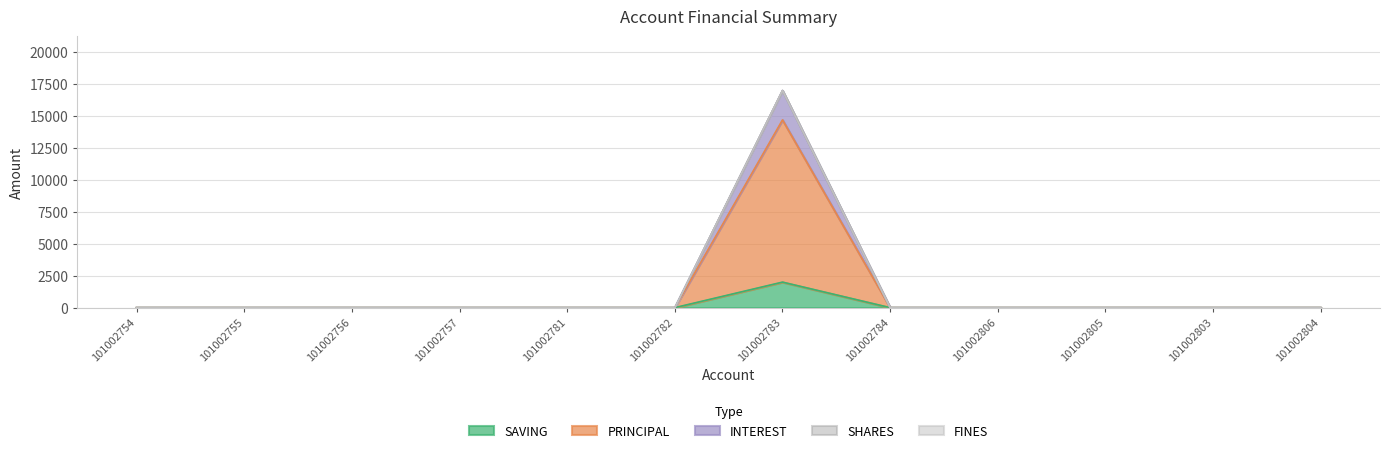

True or false: SAVING and INTEREST intersect in this chart.

False